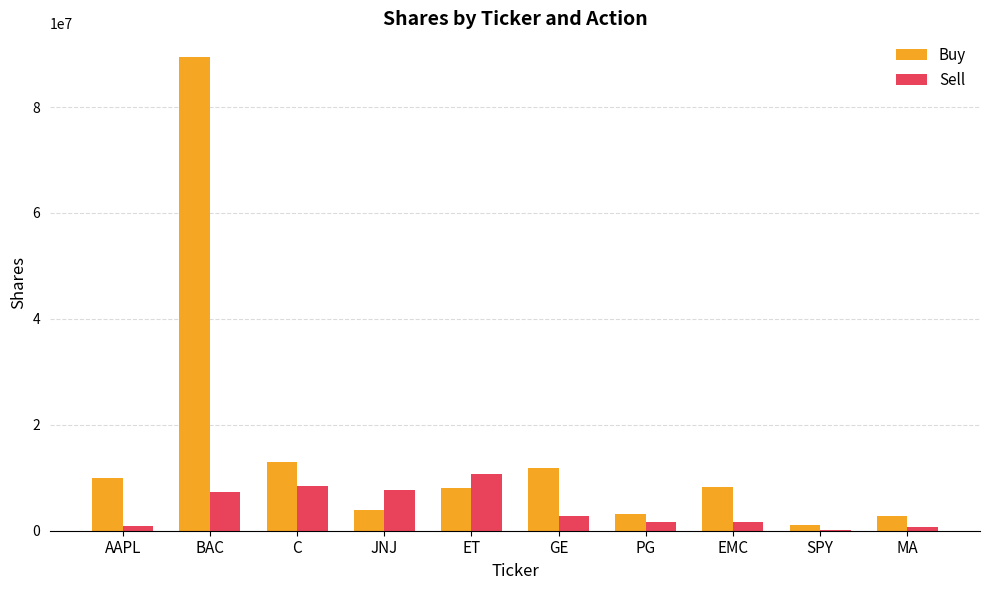

Are the bars horizontal?

No